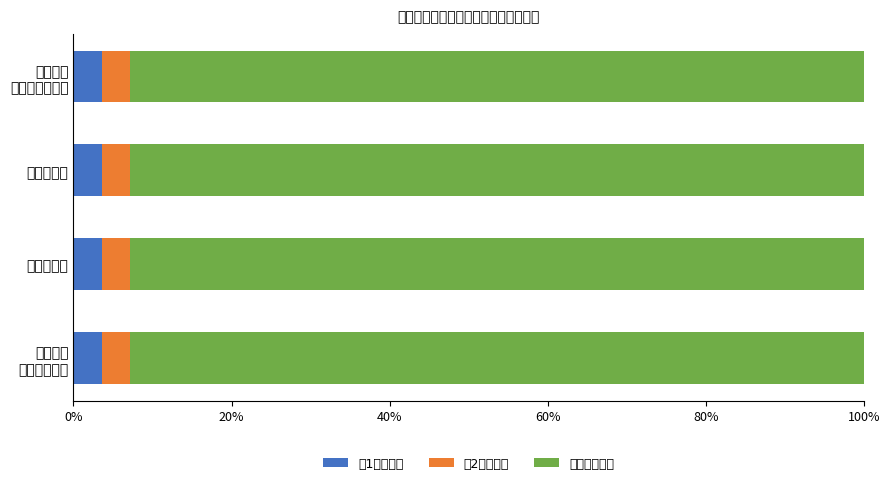

Rank the series at 再生水销售 from lowest to highest value.

第1年, 第2年, 合计